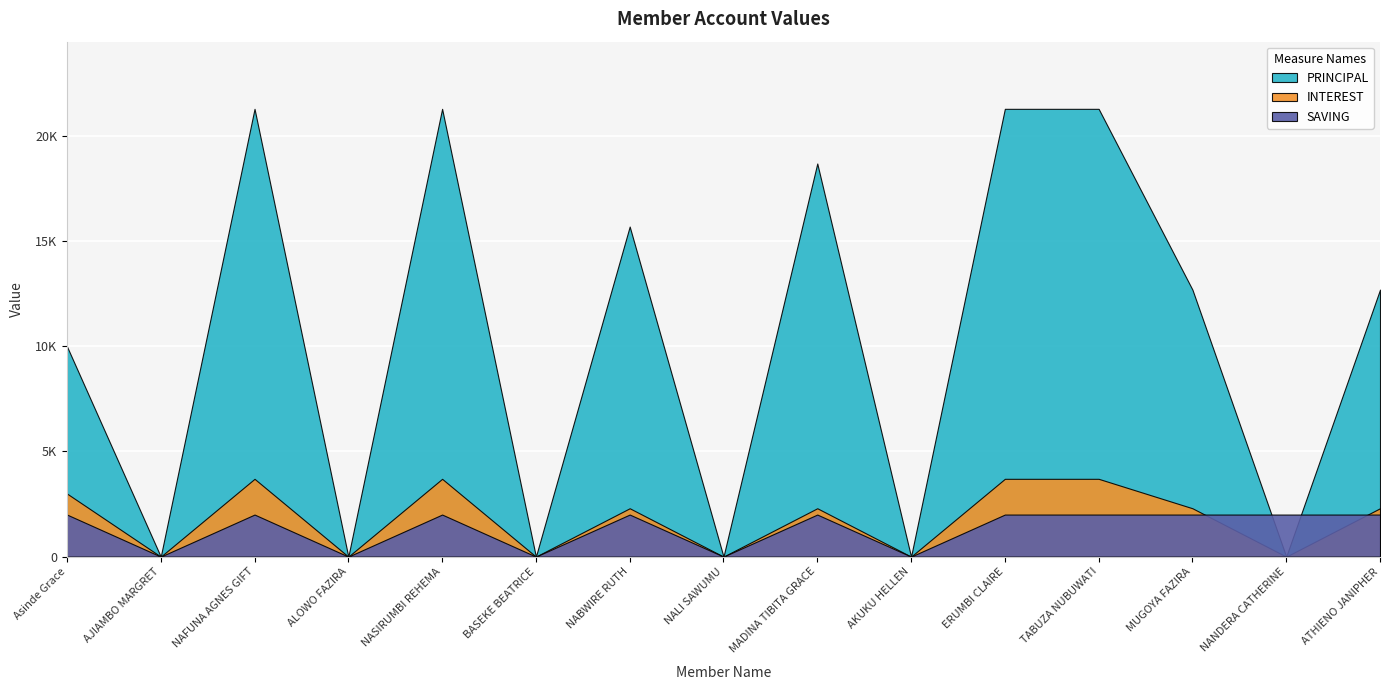

How many INTEREST values are between 0 and 3700?

15